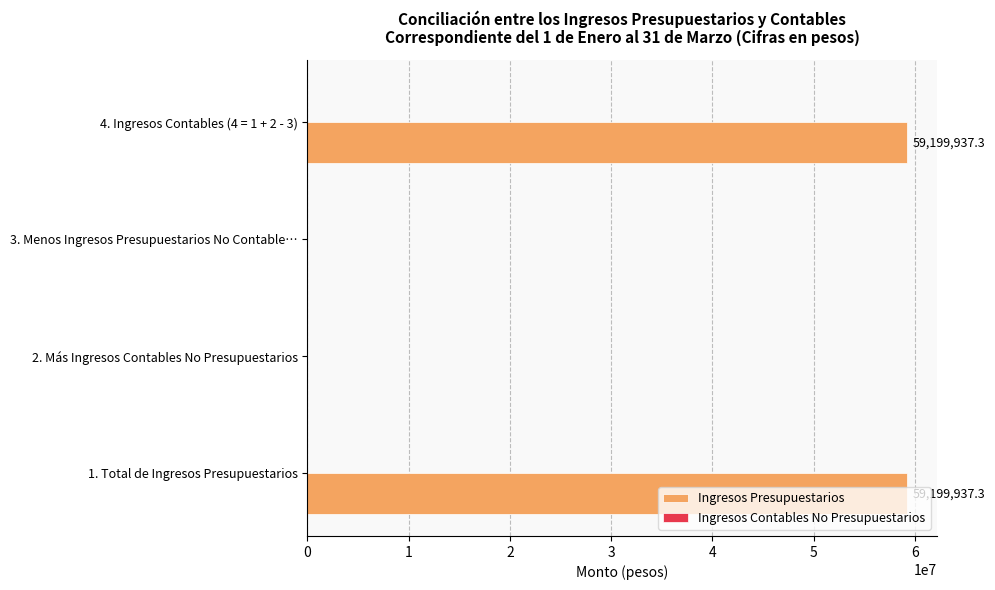

Between 2. Más Ingresos Contables No Presupuestarios and 1. Total de Ingresos Presupuestarios, which is larger?

1. Total de Ingresos Presupuestarios